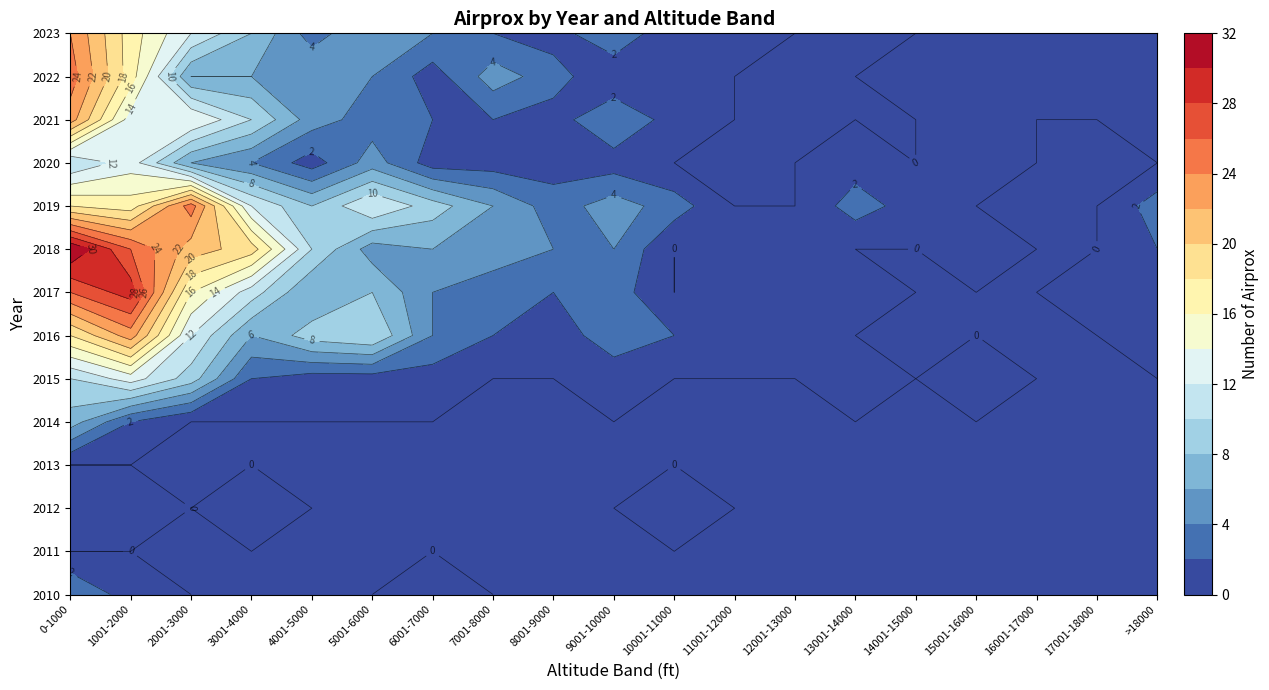

Reading left to right, extract all data points from this chart.

2010: 4	1	0	0	0	0	1	0	0	0	0	0	0	0	0	0	0	0	0
2011: 0	0	0	0	0	0	0	0	0	0	0	0	0	0	0	0	0	0	0
2012: 1	2	0	1	0	0	0	0	0	0	1	0	0	0	0	0	0	0	0
2013: 0	0	0	0	0	0	0	0	0	0	0	0	0	0	0	0	0	0	0
2014: 7	2	0	0	0	0	0	0	0	0	0	0	0	0	0	0	0	0	0
2015: 10	13	9	2	1	1	1	0	0	1	0	0	0	1	0	1	0	0	0
2016: 18	23	12	6	9	10	4	2	1	3	2	1	1	0	0	0	0	0	2
2017: 26	29	16	11	6	8	4	3	2	3	0	2	0	1	0	0	0	1	1
2018: 32	26	21	19	10	5	6	5	4	4	0	2	1	0	0	2	0	0	2
2019: 18	17	25	12	8	12	9	6	3	5	3	0	0	3	1	0	0	0	3
2020: 10	13	6	4	1	5	1	1	1	1	0	0	0	1	0	1	0	0	0
2021: 23	13	14	10	5	3	2	2	1	4	1	0	0	0	0	1	0	0	2
2022: 25	17	6	6	6	4	1	5	3	0	1	0	0	0	1	1	1	2	2
2023: 24	17	12	8	3	6	4	2	1	4	0	1	0	0	0	0	0	1	1